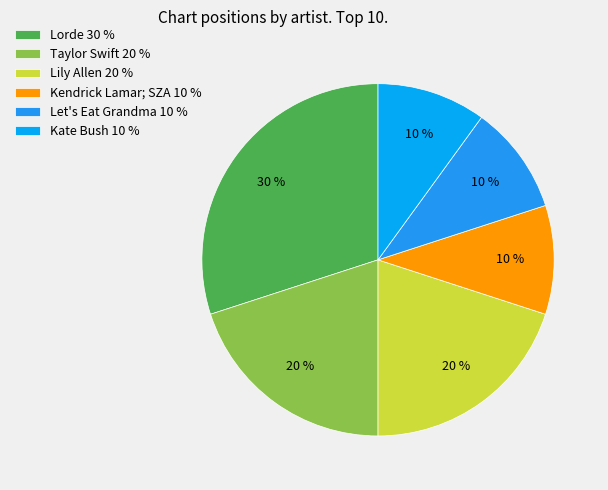

Combined, what portion of the pie is Lily Allen and Let's Eat Grandma?

30.0%